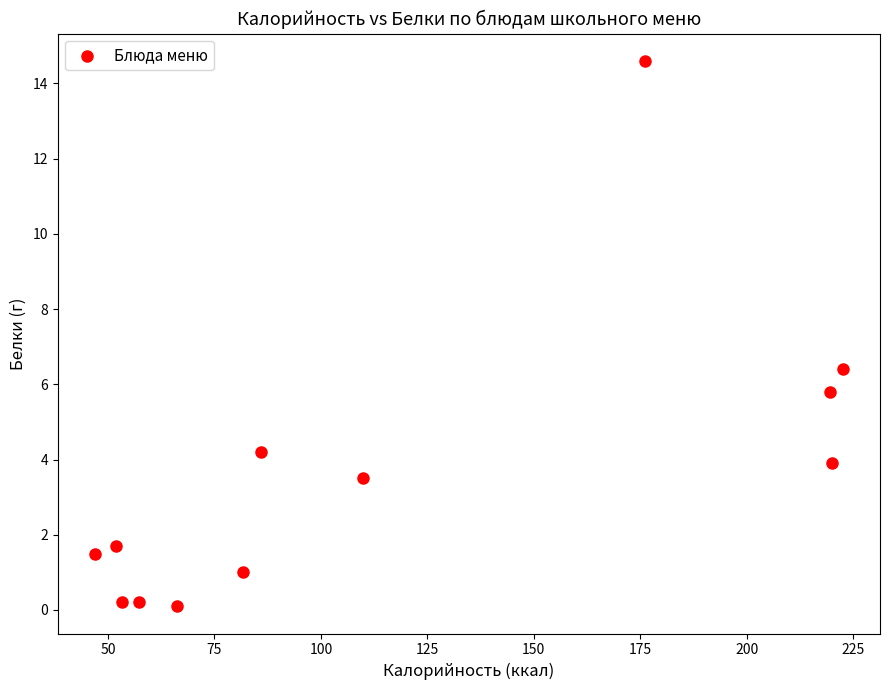

What Y value in the scatter plot is closest to 7?

6.4